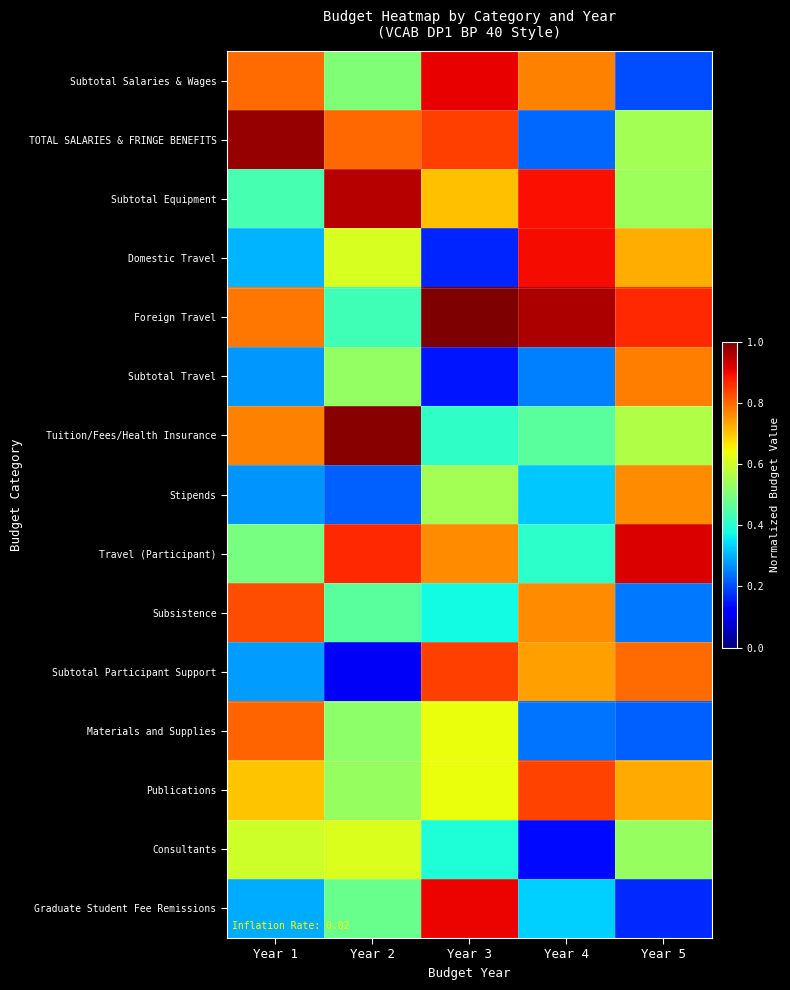

At how many categories does at least one series exceed 0?

5